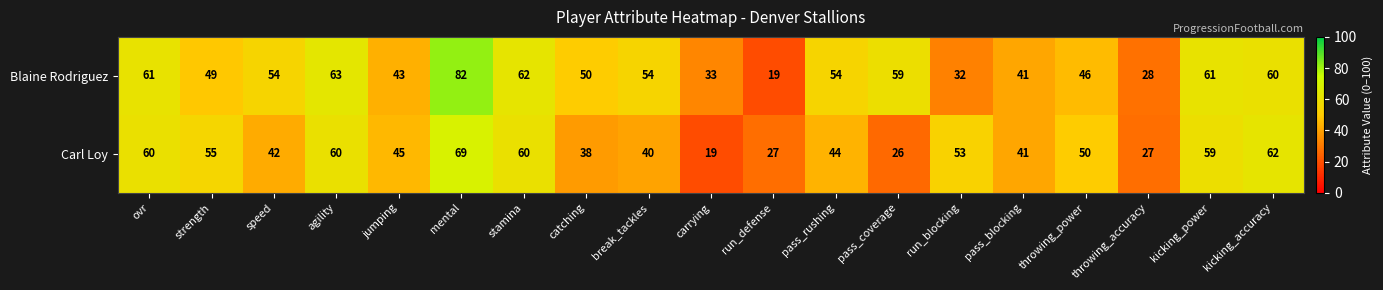

List the series in order of their overall mean, highest first.

Blaine Rodriguez, Carl Loy